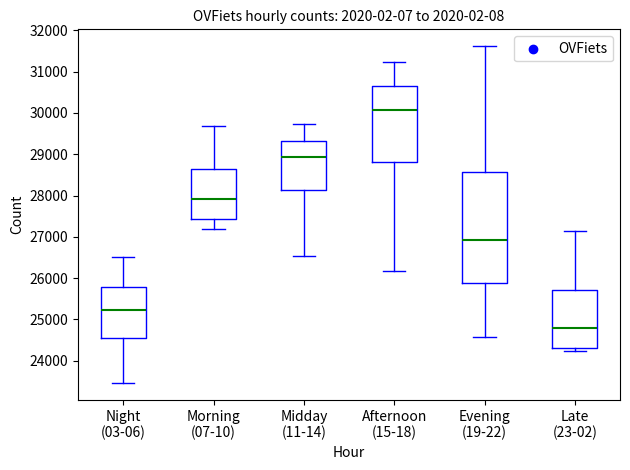

Where does the median line of the box for Evening (19-22) sit on the y-axis? The values are not printed on the chart, so give them approximately, as read against the axis.

26900